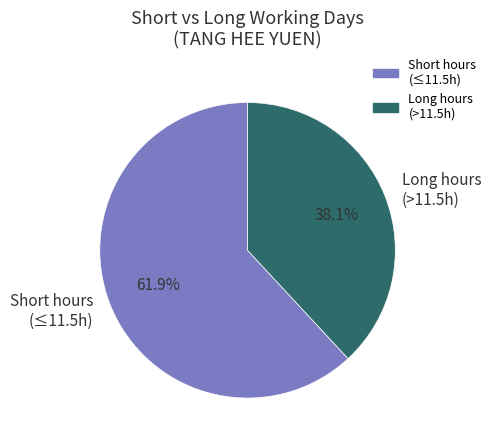

Combined, what portion of the pie is Short hours (≤11.5h) and Long hours (>11.5h)?

100.0%